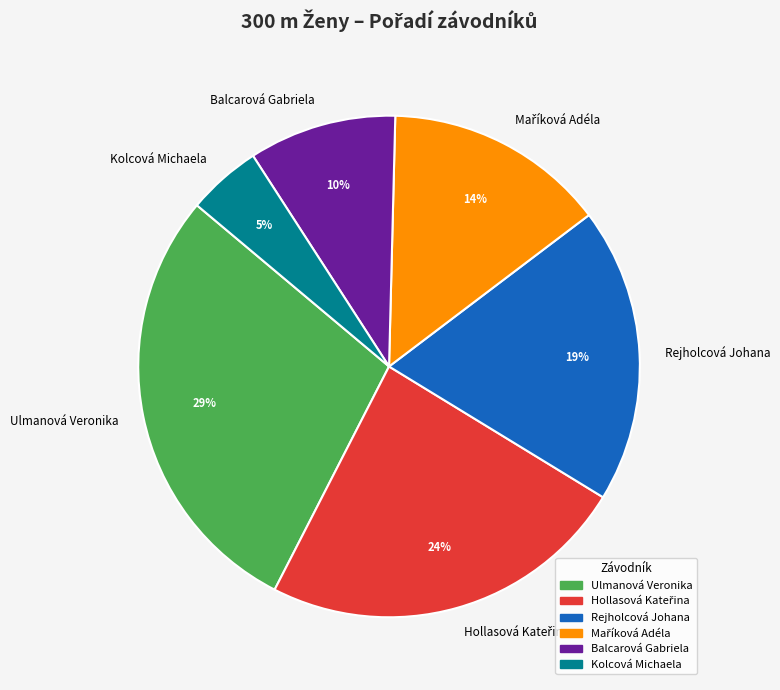

How many segments does this pie chart have?

6